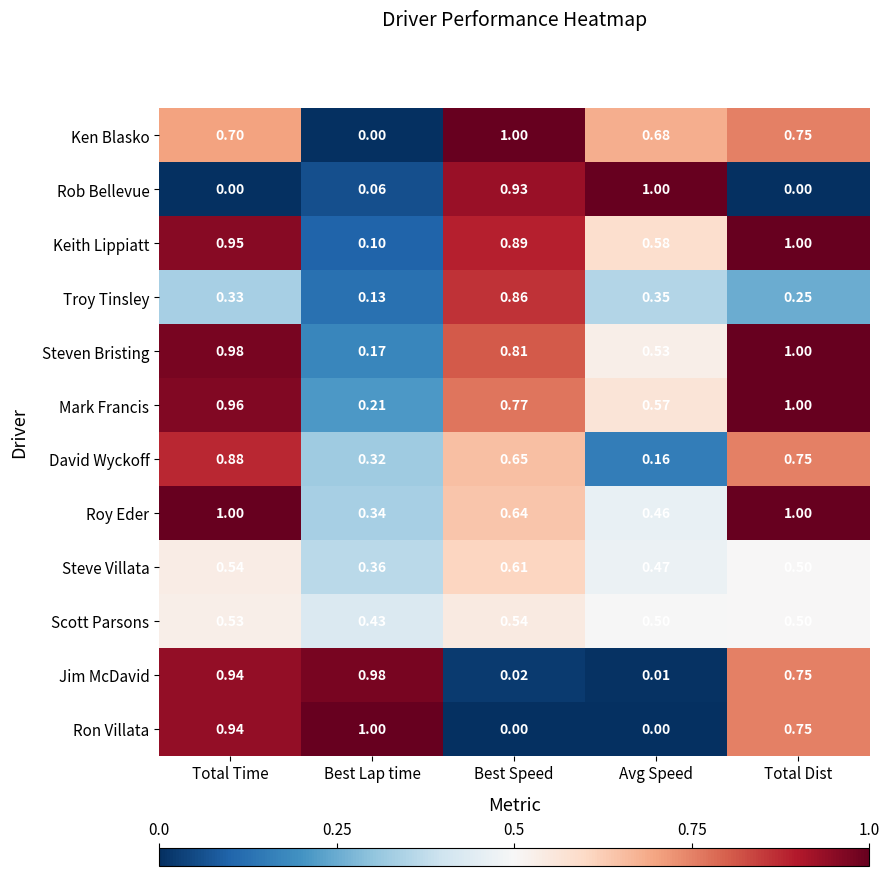

At Best Lap time, list the series in order from largest to smallest.

Ron Villata, Jim McDavid, Scott Parsons, Steve Villata, Roy Eder, David Wyckoff, Mark Francis, Steven Bristing, Troy Tinsley, Keith Lippiatt, Rob Bellevue, Ken Blasko